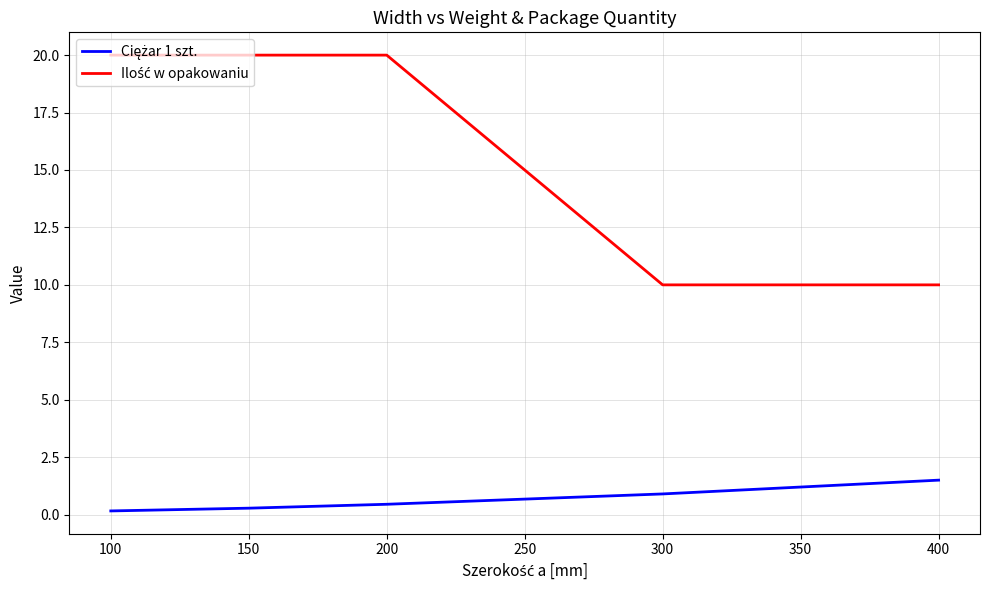

Reading right to left, extract all data points from this chart.

Ciężar 1 szt.: 1.5	0.9	0.5	0.3	0.2
Ilość w opakowaniu: 10.0	10.0	20.0	20.0	20.0